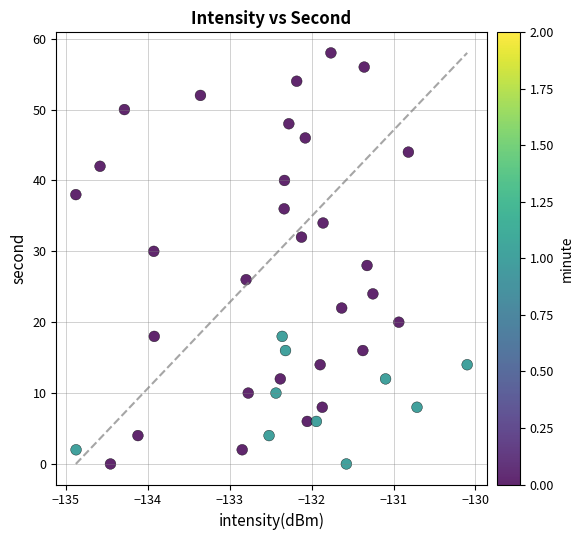

What is the range of Y values (max minus min)?

58